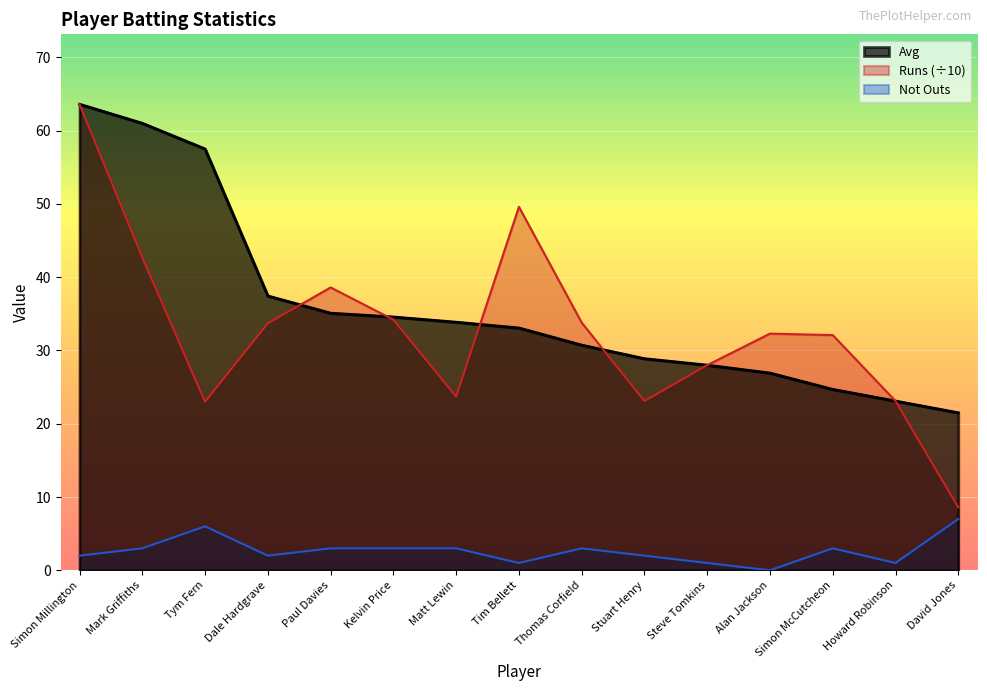

Rank the series at Kelvin Price from lowest to highest value.

Not Outs, Runs, Avg